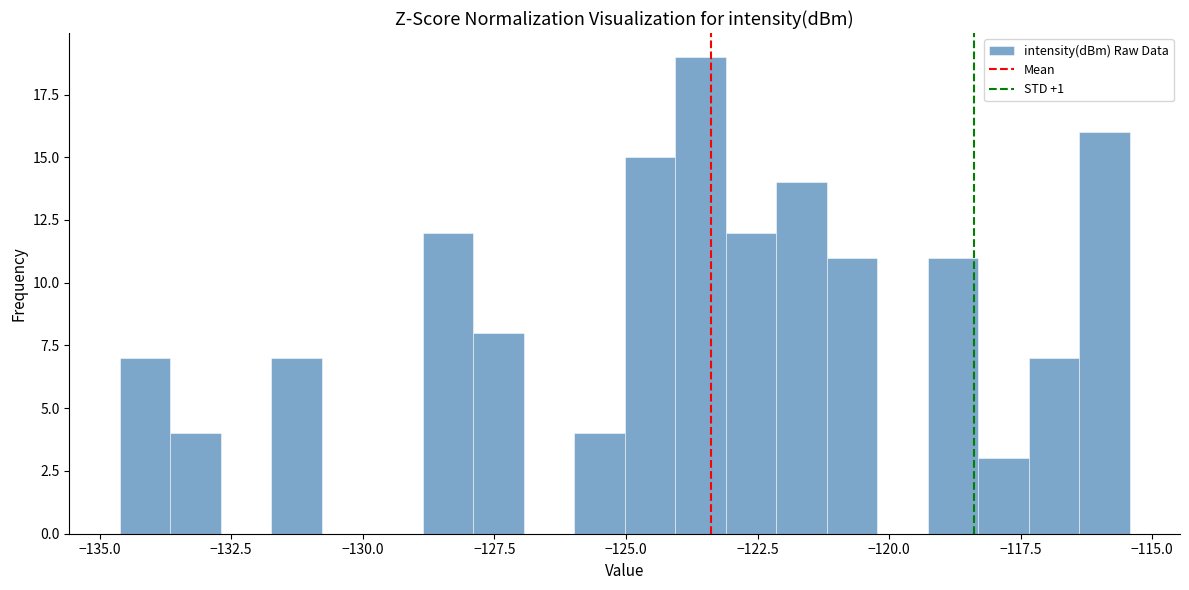

Around what value on the x-axis is the tallest bar? Give the approximate position of its centre, as read against the axis.

-123.5